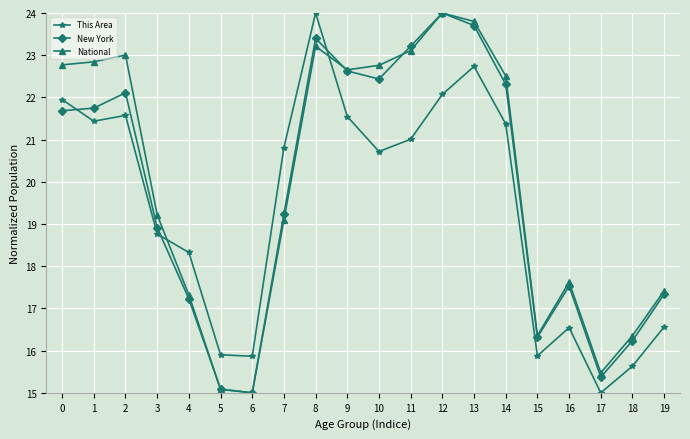

True or false: National and This Area cross at least once.

True